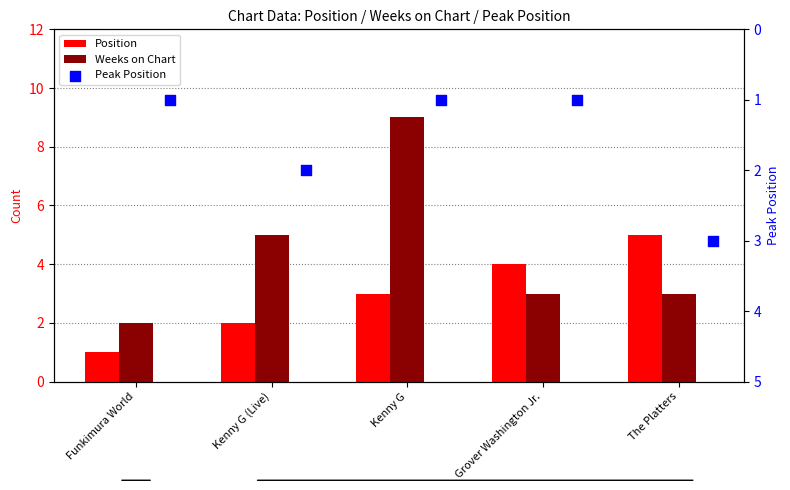

Which series has the largest Y range (max minus min)?

Weeks on Chart